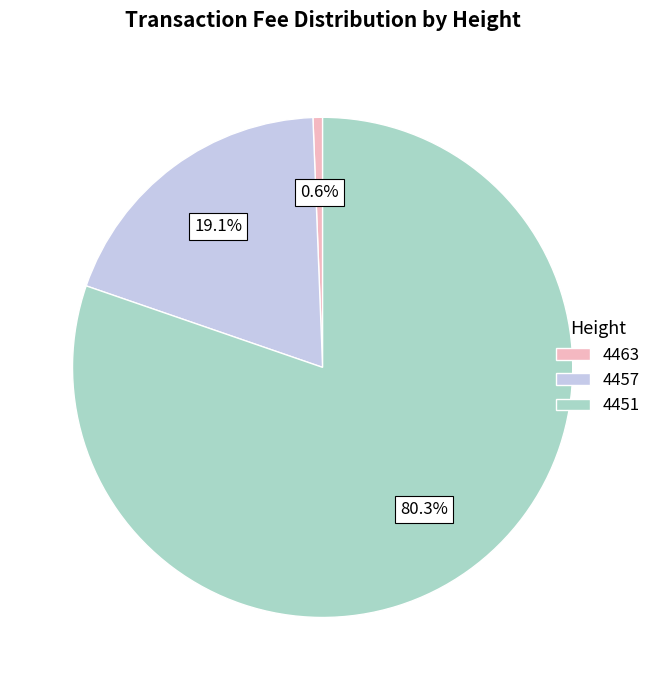

To the nearest percent, what is the difference between the 4451 and 4457 slice percentages?

61%